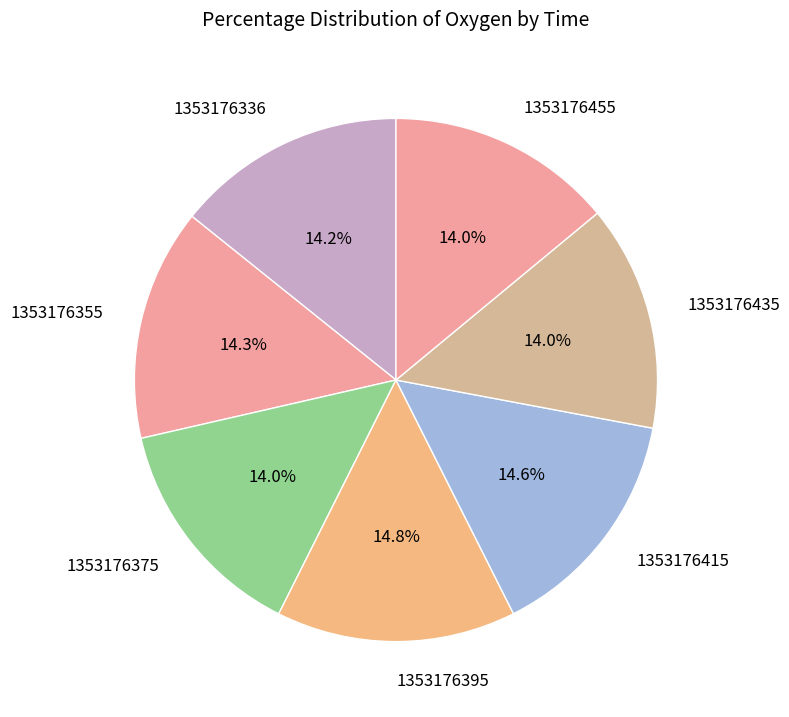

What percentage is the 1353176435 slice, to the nearest percent?

14%